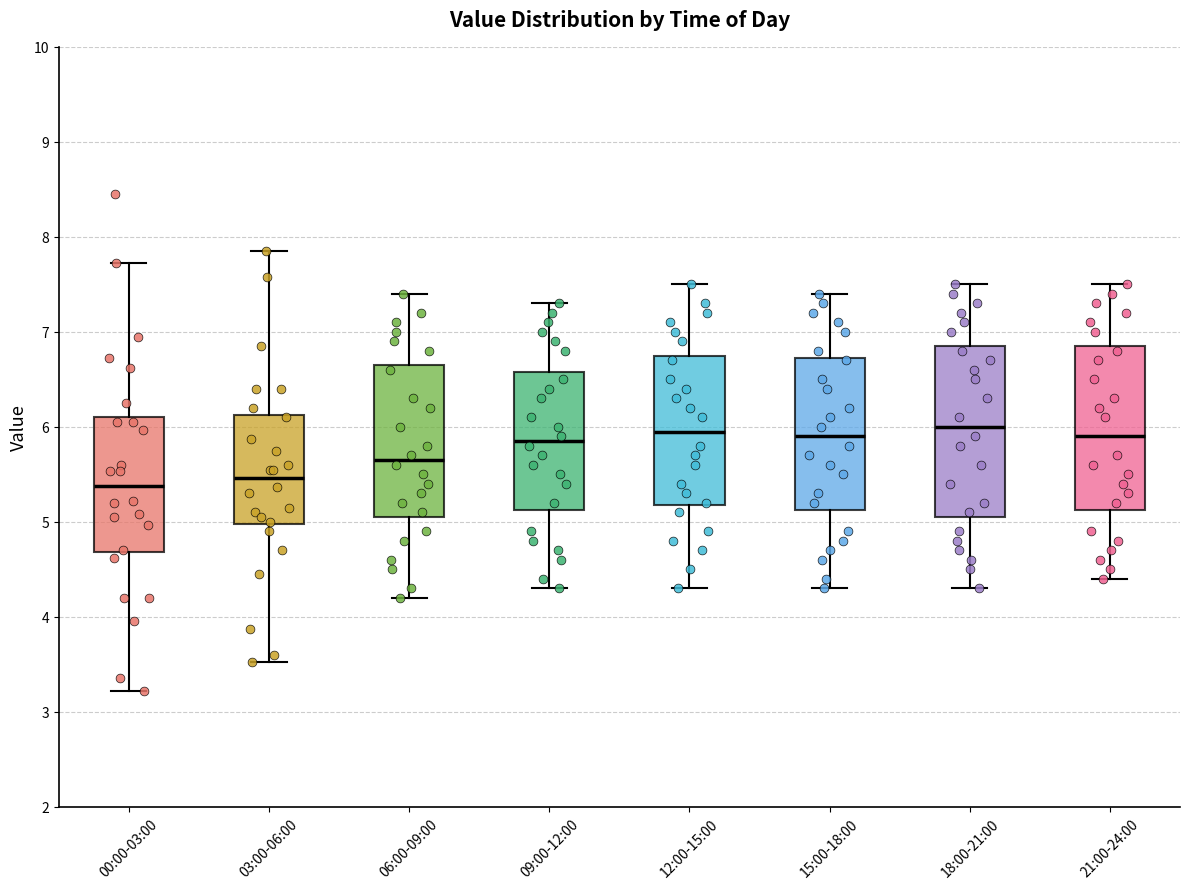

Reading left to right, transcribe this box plot: for each box, give where its median line is, the range the box spans, and where its two whiskers end, as read against the y-axis. The values are not printed on the chart, so give them approximately, as read against the axis.

00:00-03:00: median 5.4, box 4.7 to 6.1, whiskers 3.2 to 7.7
03:00-06:00: median 5.5, box 5.0 to 6.1, whiskers 3.5 to 7.9
06:00-09:00: median 5.7, box 5.1 to 6.7, whiskers 4.2 to 7.4
09:00-12:00: median 5.9, box 5.1 to 6.6, whiskers 4.3 to 7.3
12:00-15:00: median 6.0, box 5.2 to 6.8, whiskers 4.3 to 7.5
15:00-18:00: median 5.9, box 5.1 to 6.7, whiskers 4.3 to 7.4
18:00-21:00: median 6.0, box 5.1 to 6.9, whiskers 4.3 to 7.5
21:00-24:00: median 5.9, box 5.1 to 6.9, whiskers 4.4 to 7.5